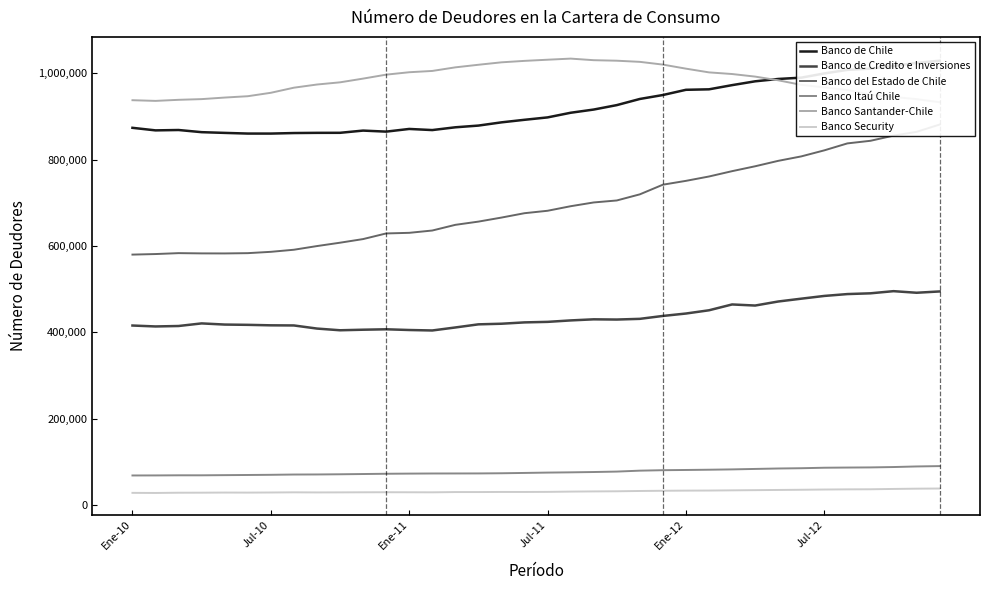

At which label does Banco Santander-Chile first exceed 987956?

11